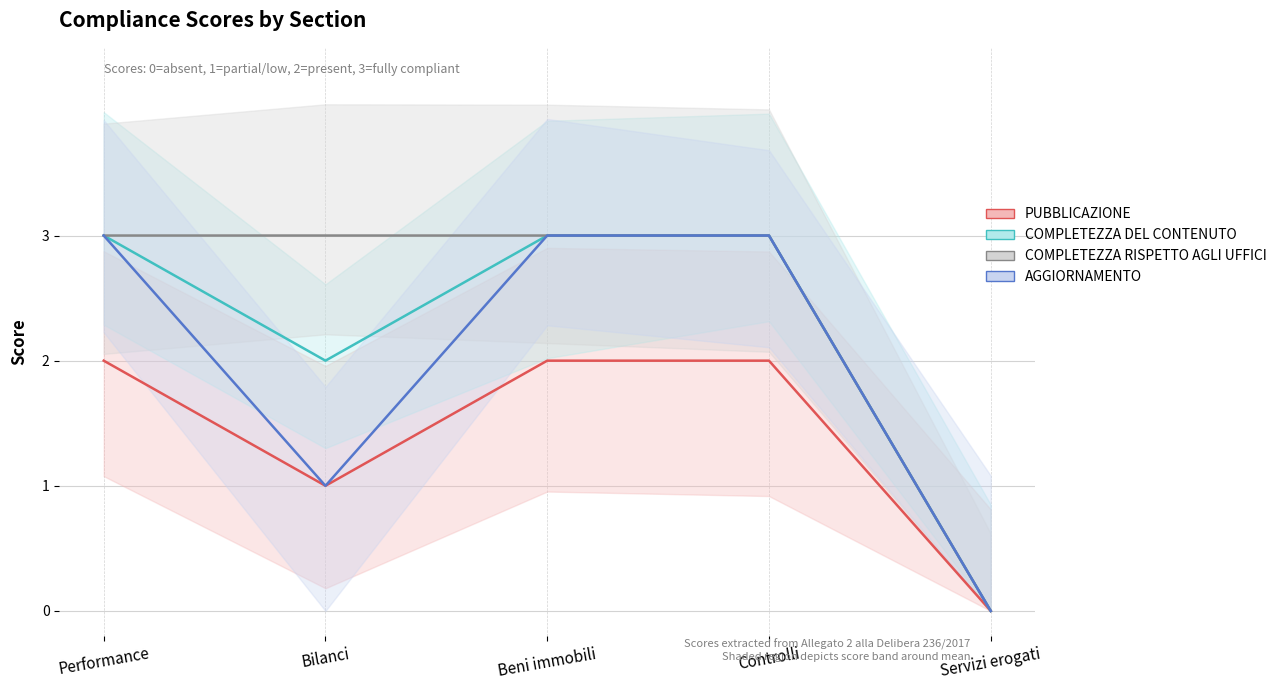

What is the average value of the AGGIORNAMENTO series?

2